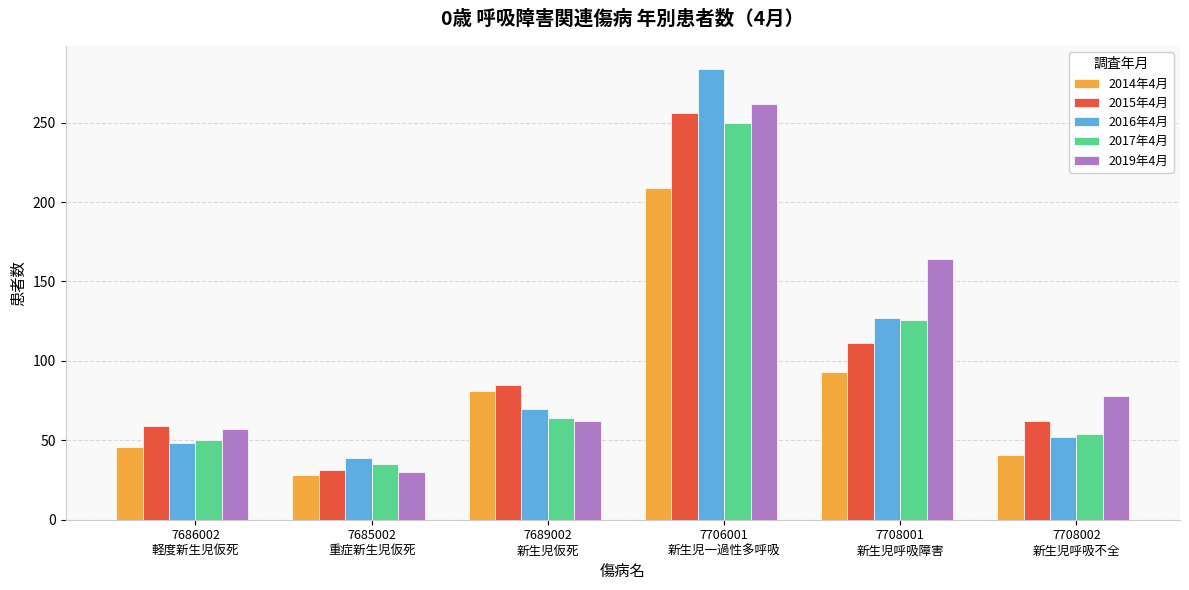

Which category has the highest value across all series?

7706001
新生児一過性多呼吸